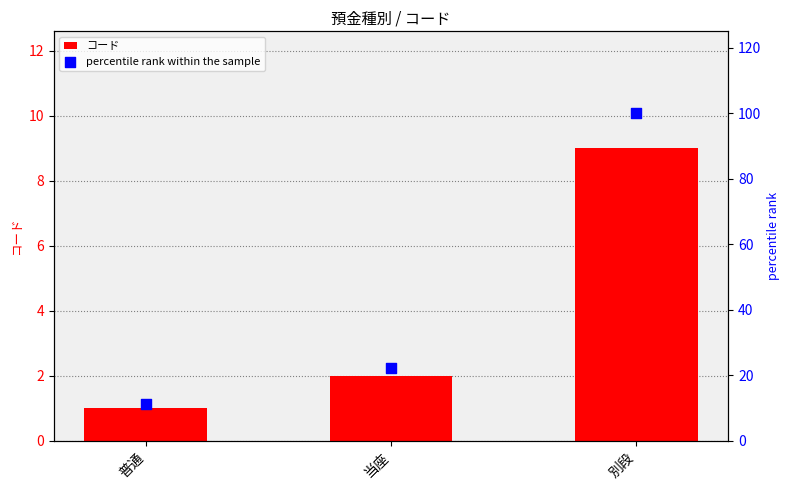

At how many categories does at least one series exceed 16?

2